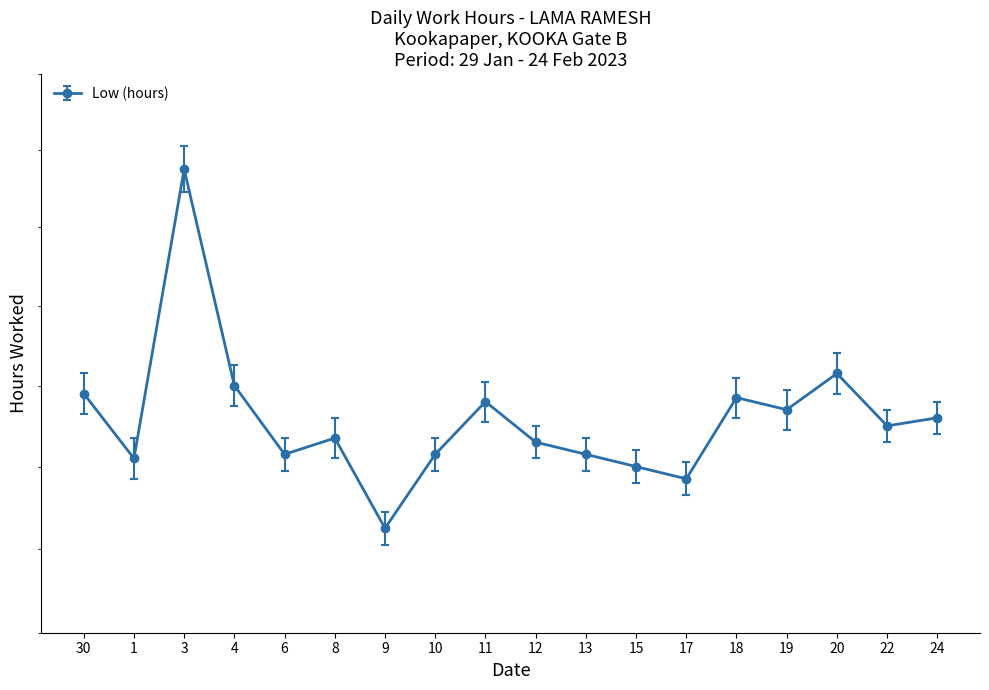

What is the change in value from 6 to 20?

+0.2